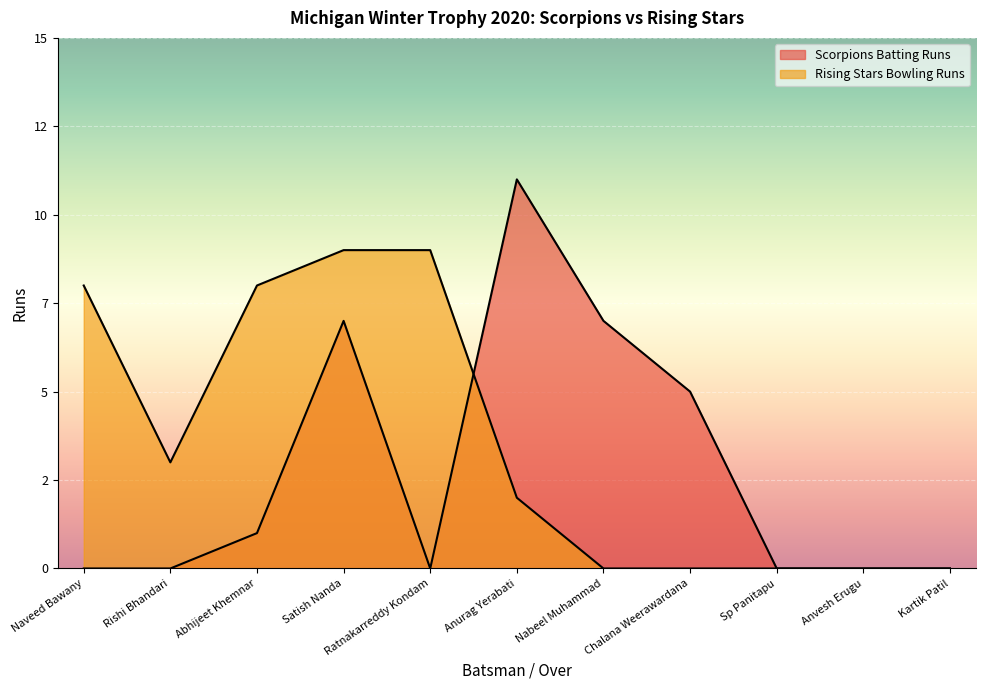

List the labels in order of Rising Stars Bowling Runs value, smallest first.

Nabeel Muhammad, Chalana Weerawardana, Sp Panitapu, Anvesh Erugu, Kartik Patil, Anurag Yerabati, Rishi Bhandari, Naveed Bawany, Abhijeet Khemnar, Satish Nanda, Ratnakarreddy Kondam